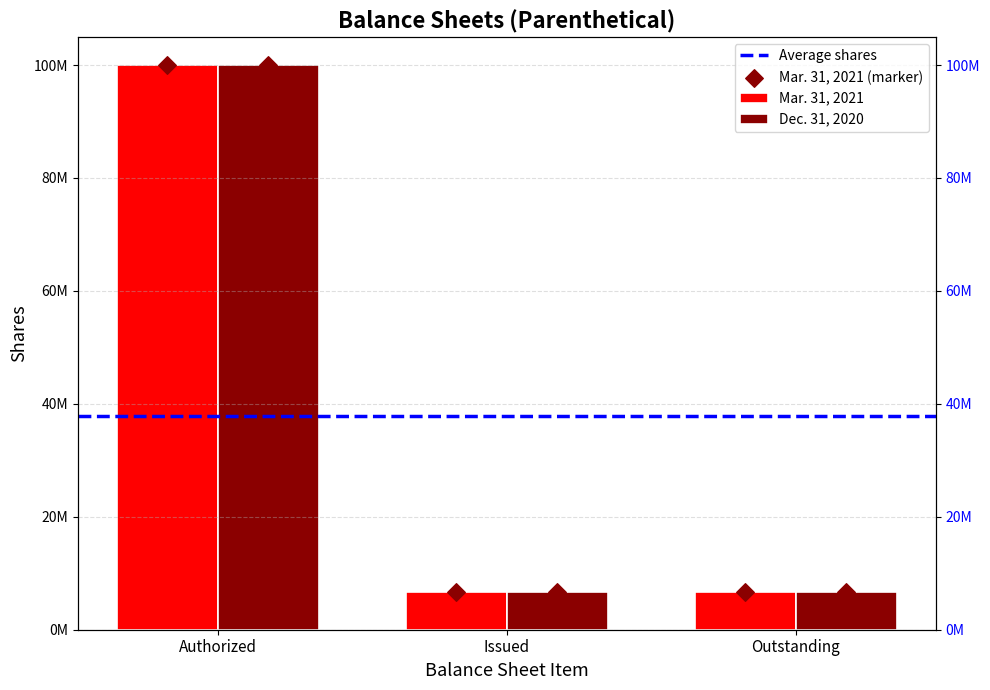

Is the value of Mar. 31, 2021 at Issued greater than the value of Dec. 31, 2020 at Outstanding?

No